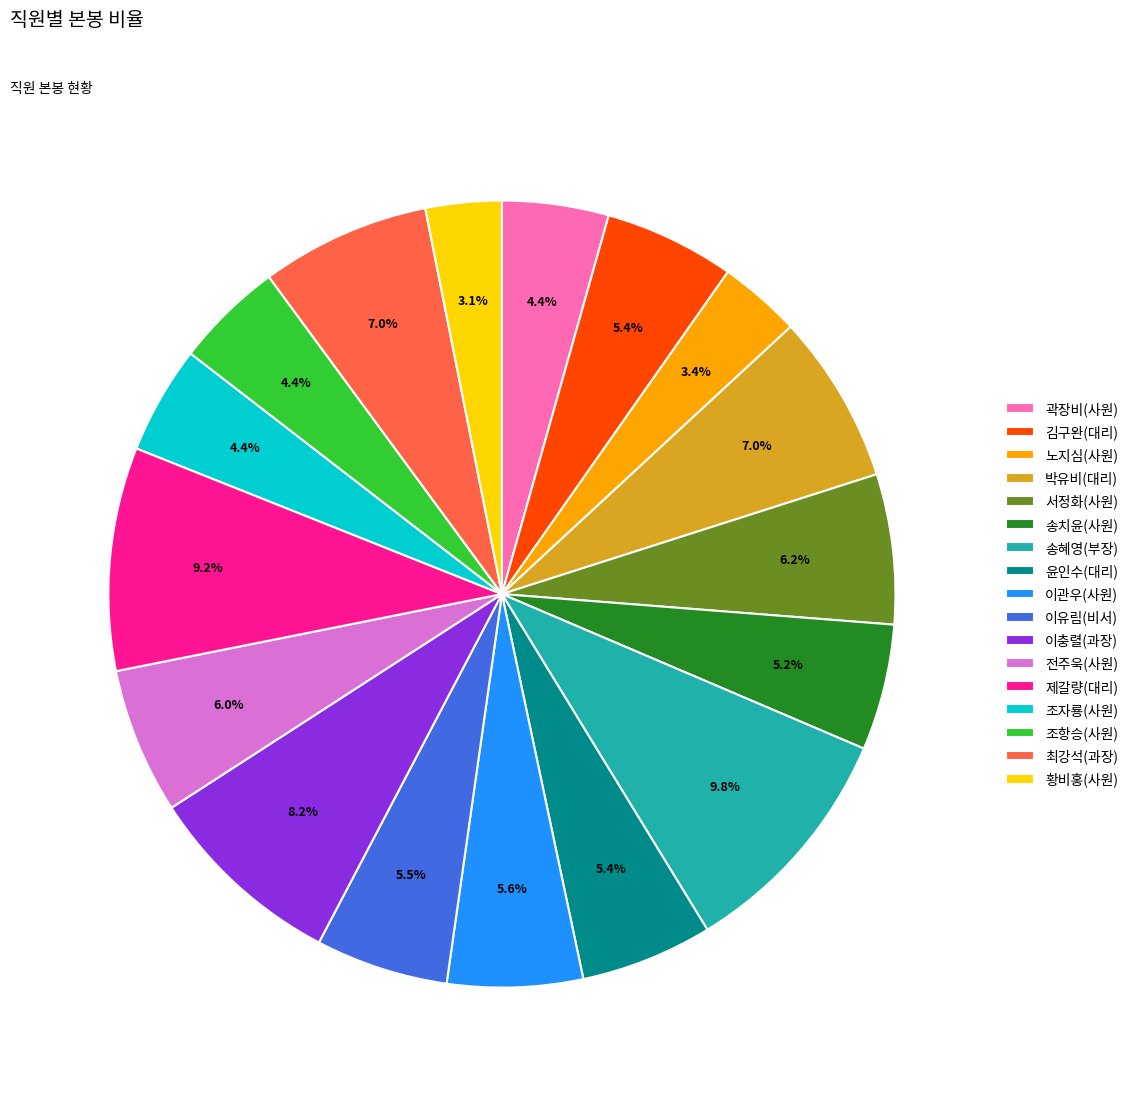

What percentage is the 송혜영(부장) slice, to the nearest percent?

10%